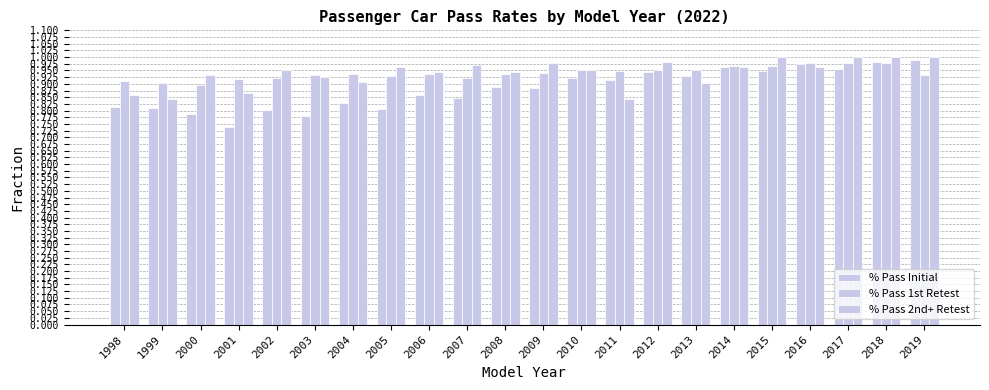

How many distinct data groups are displayed?

3